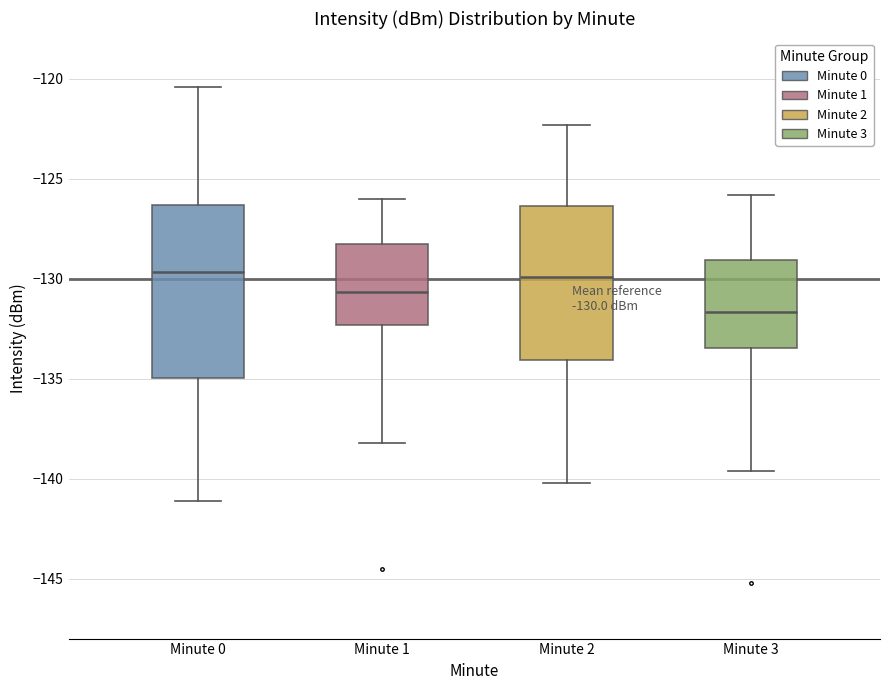

Which box is the tallest, from its lower edge to its upper edge?

Minute 0